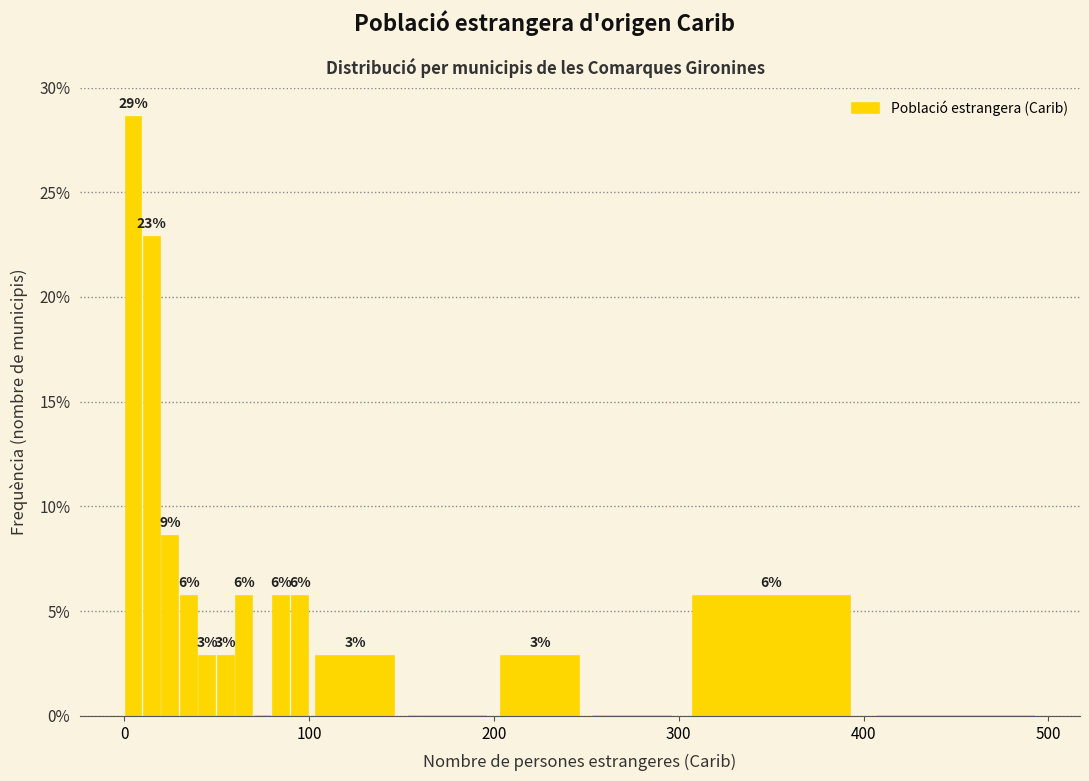

Read against the x-axis, roughly where is the centre of the tallest bar?

10